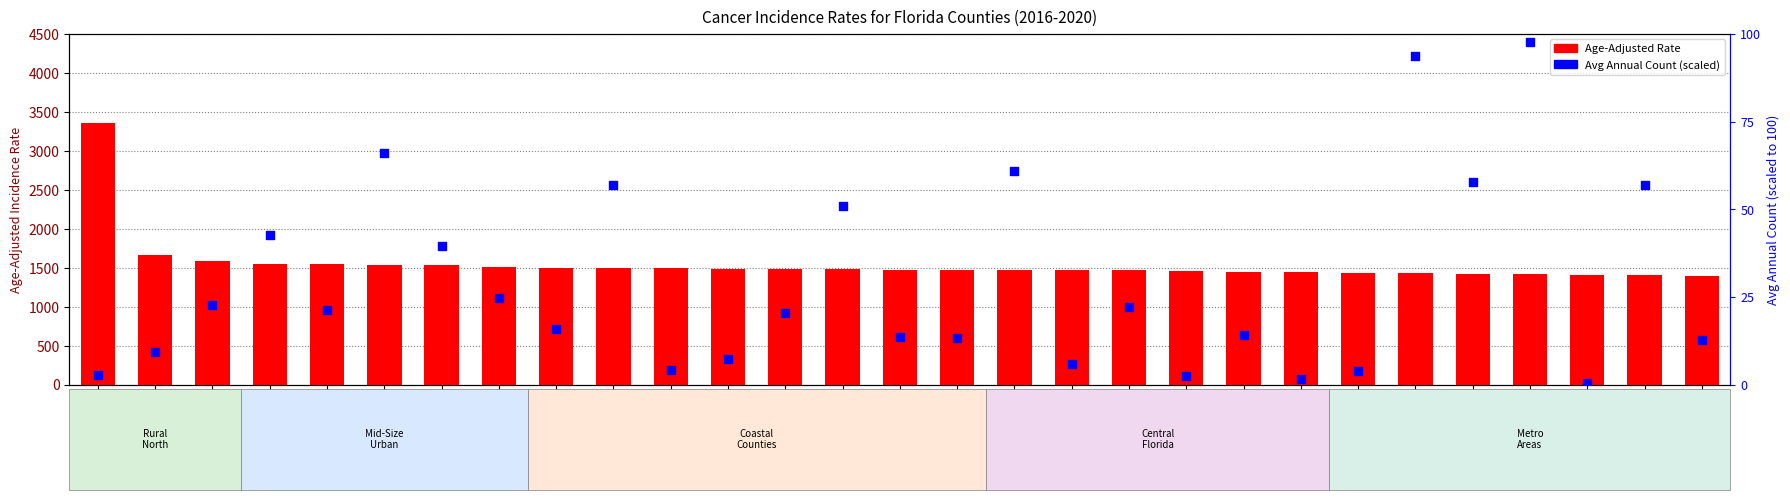

Which series contains the highest Y value?

Avg Annual Count (scaled)